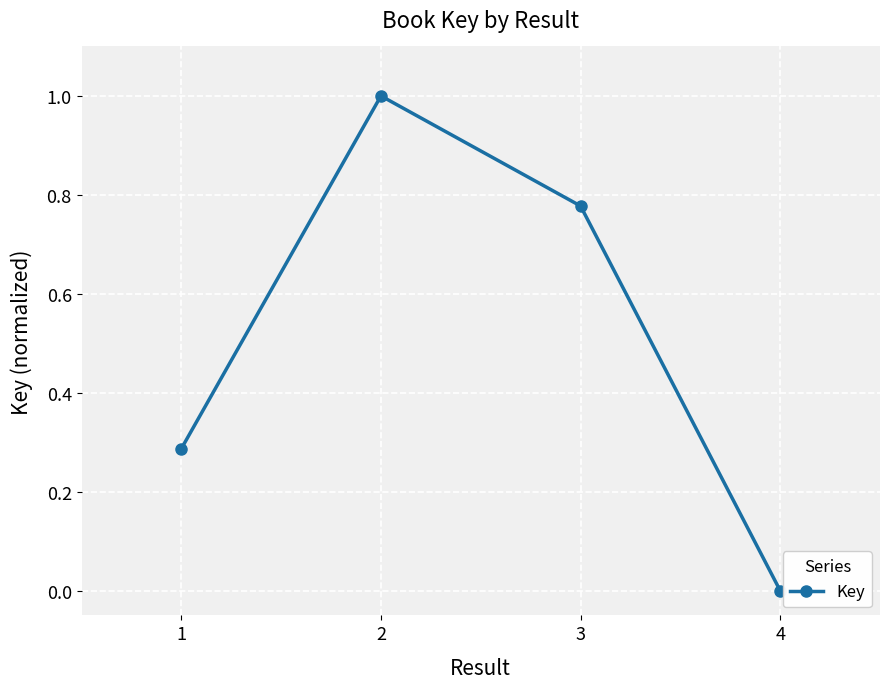

What is the difference between the maximum and minimum values?

1.0